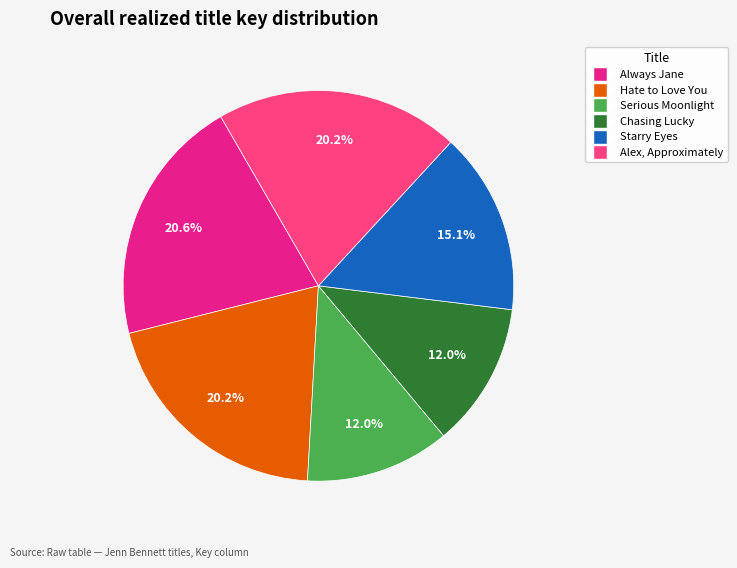

To the nearest percent, what percentage of the pie is Hate to Love You?

20%